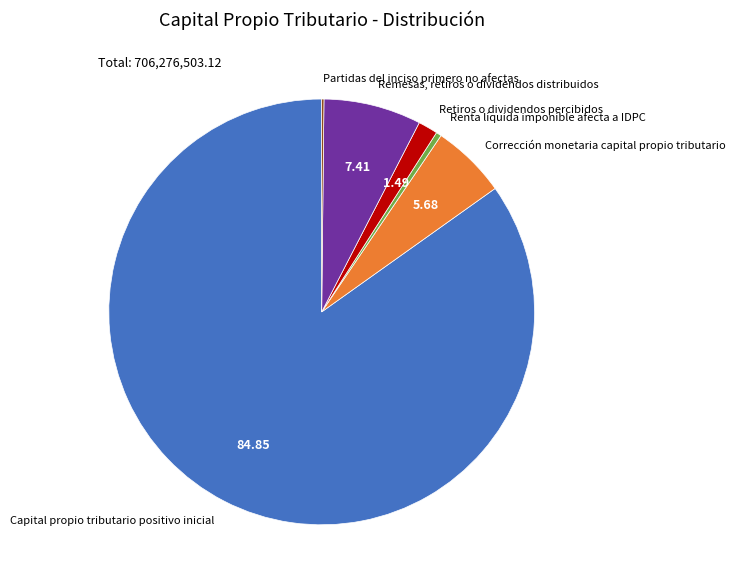

Does Renta líquida imponible afecta a IDPC represent more than half of the total?

No